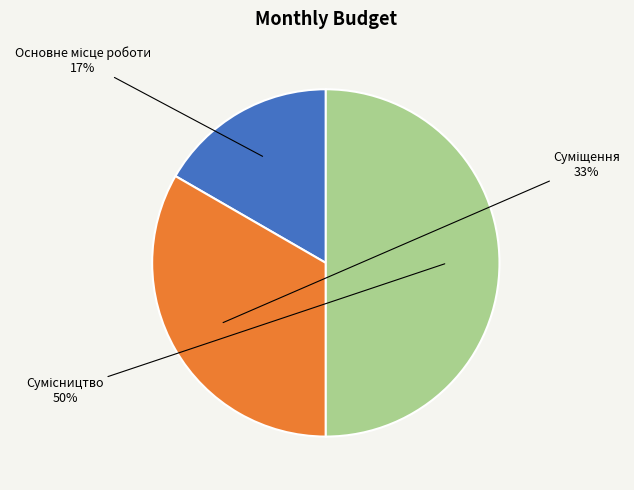

To the nearest percent, what is the difference between the largest and smallest slice percentages?

33%